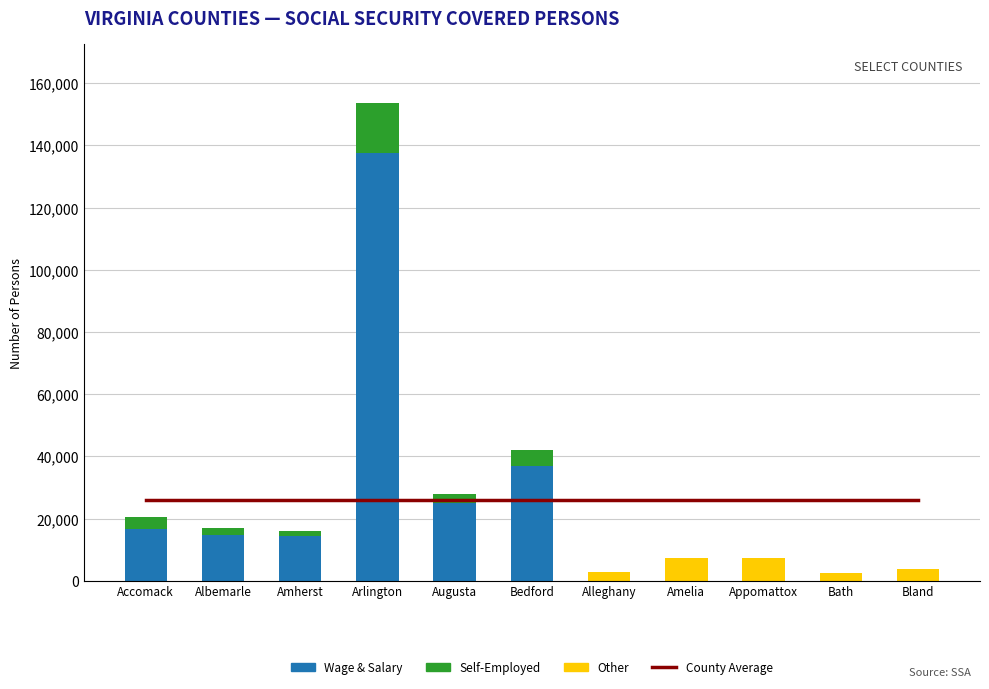

Which series has the widest spread of values?

Wage and Salary